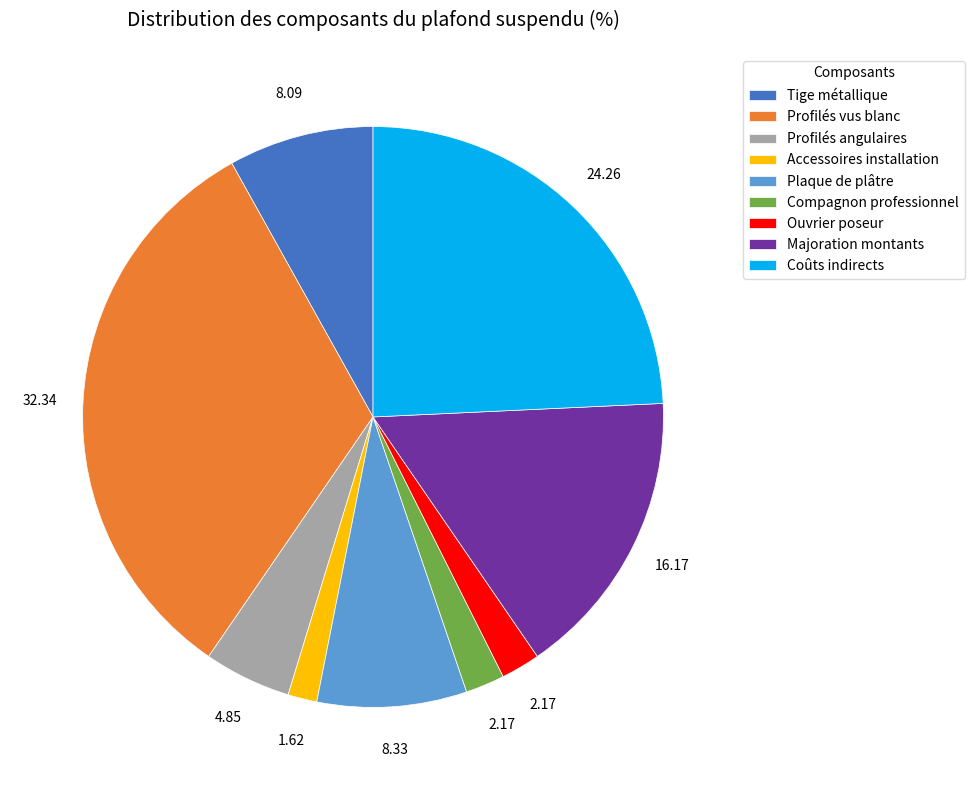

Between Profilés angulaires and Ouvrier poseur, which is larger?

Profilés angulaires